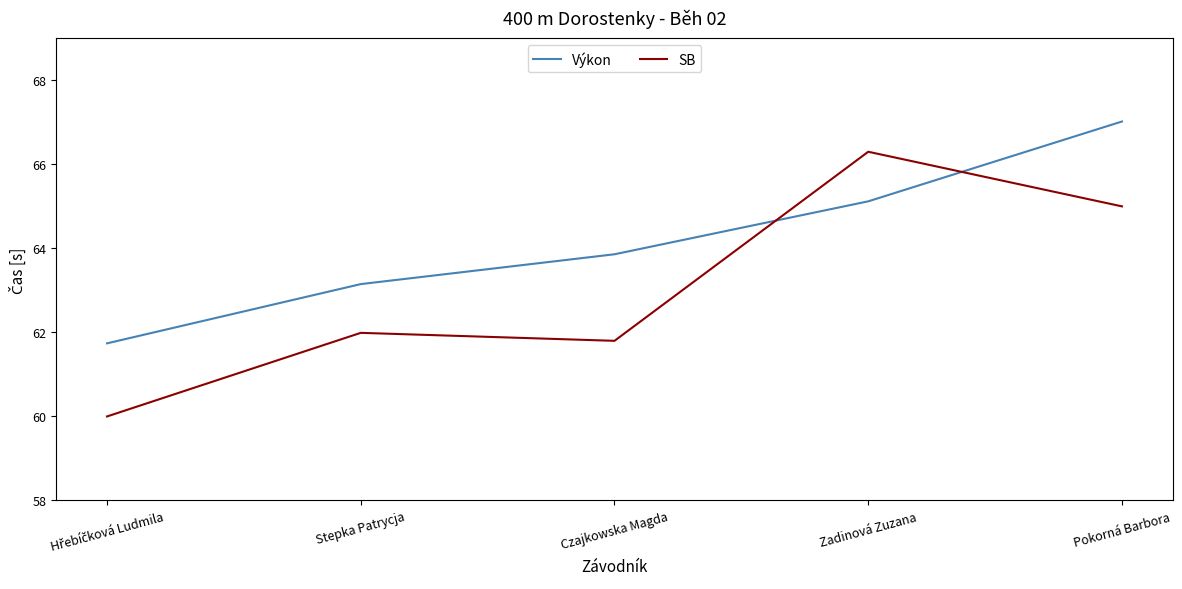

The SB series shows 26.6 at Pokorná Barbora. True or false?

False